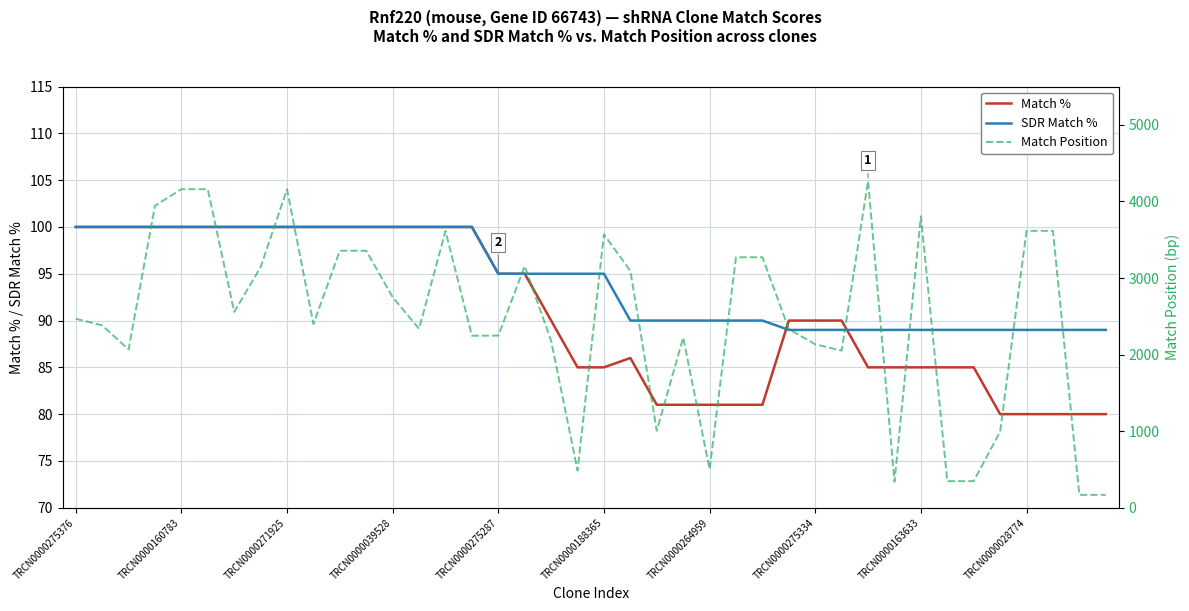

True or false: SDR Match % and Match Position cross at least once.

False